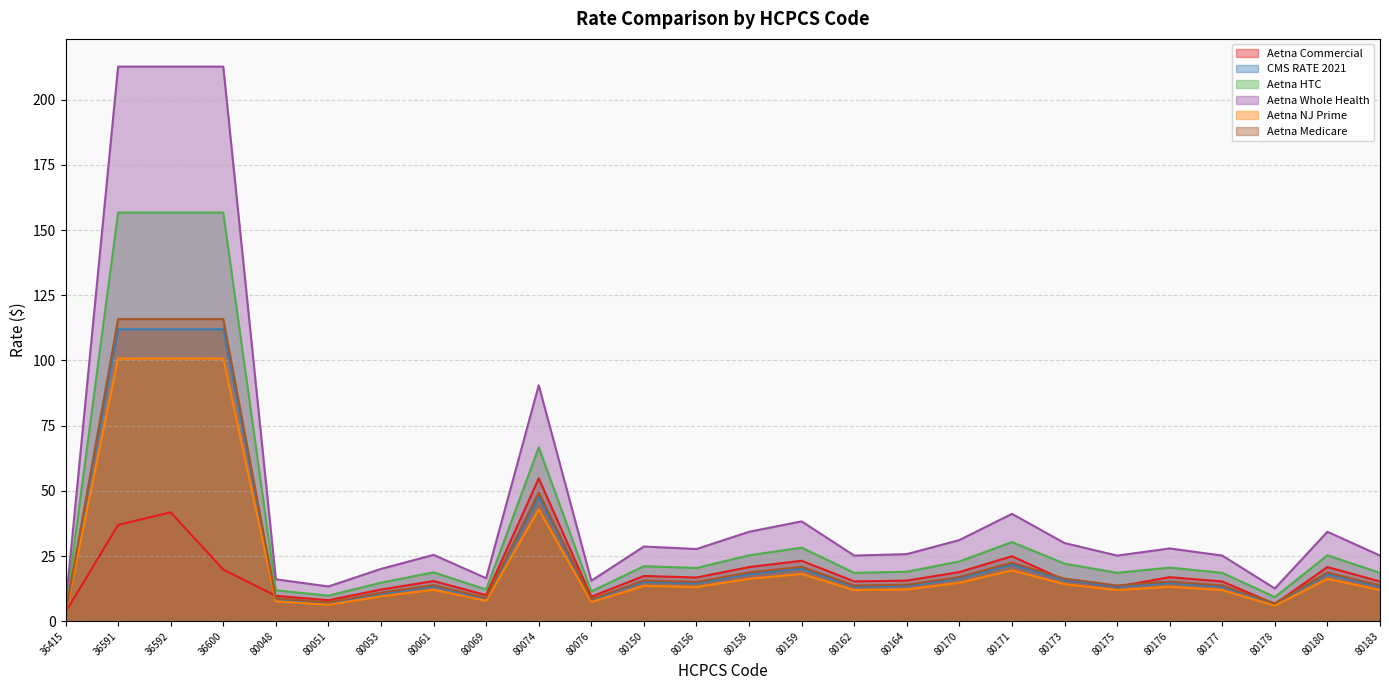

How many series are shown in this chart?

6